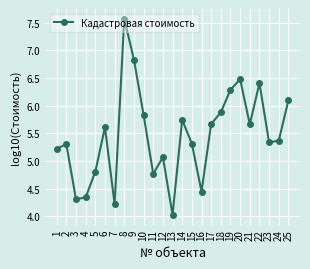

What is the value of the 3rd point from the left?

4.3